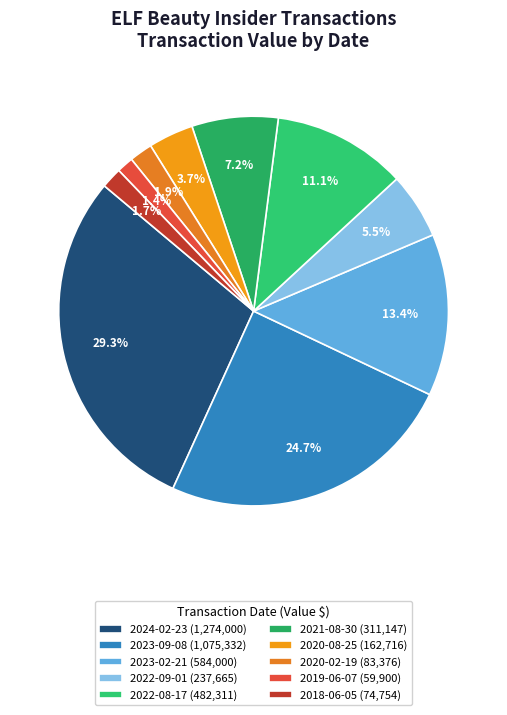

How many slices are in this pie chart?

10